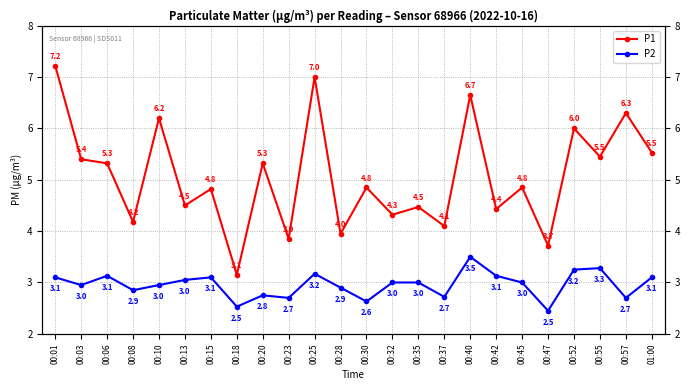

What is the minimum value shown in the chart?

2.5